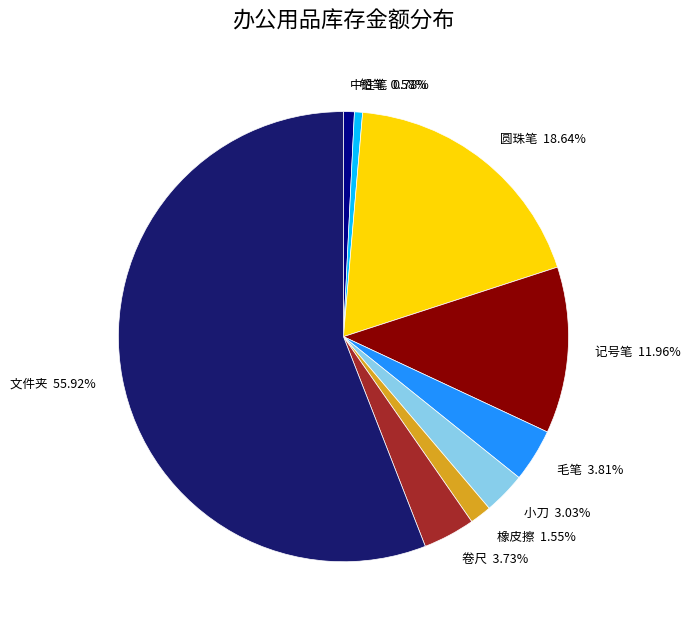

Does any single category account for the majority?

Yes